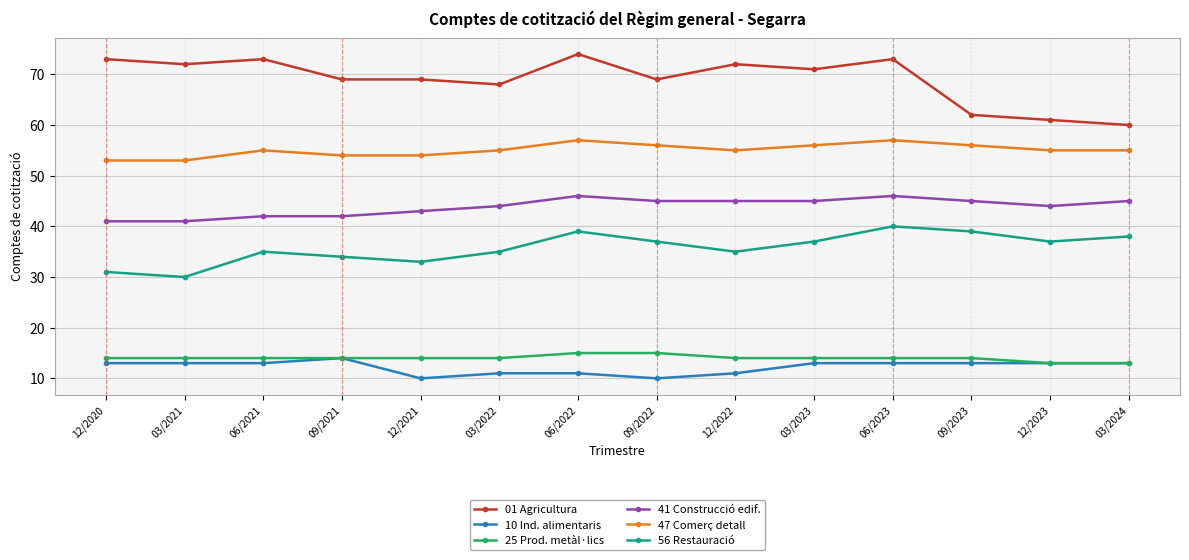

What is the difference between the maximum and second lowest values in the 01 Agricultura series?

13